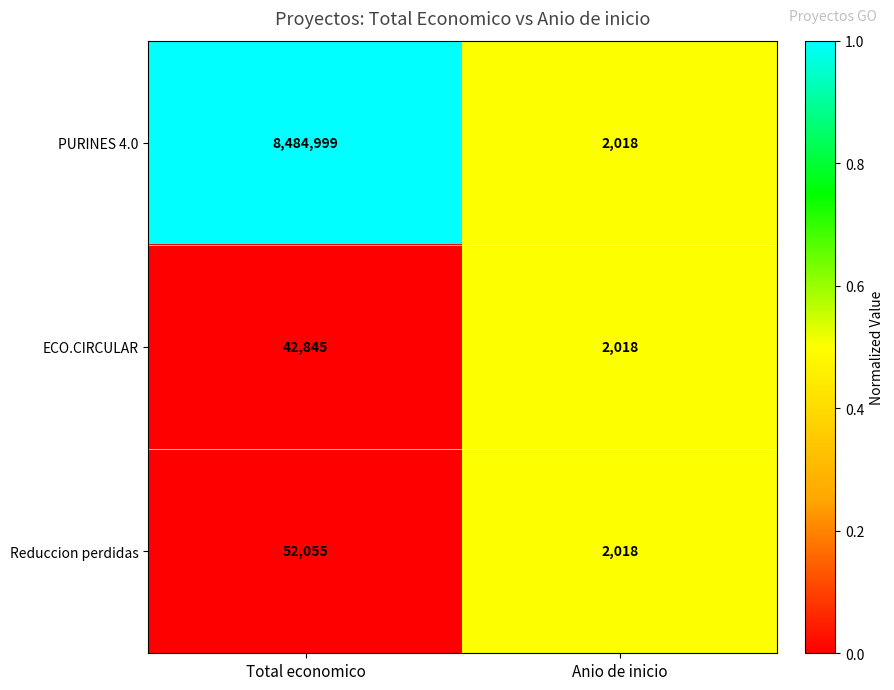

The ECO.CIRCULAR series shows 20490 at Total economico. True or false?

False